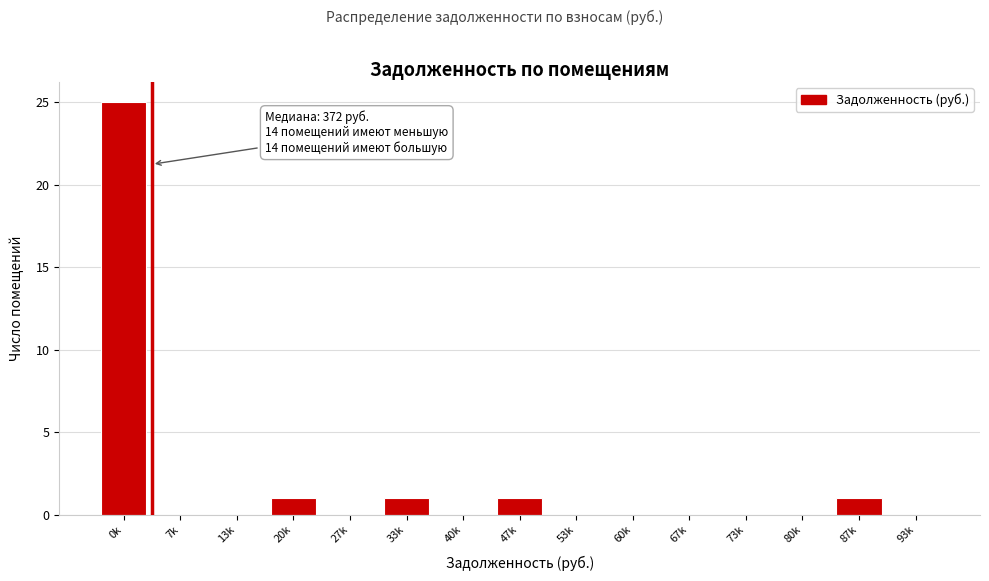

Reading left to right, what are all the values shown in this chart?

0k=25	7k=0	13k=0	20k=1	27k=0	33k=1	40k=0	47k=1	53k=0	60k=0	67k=0	73k=0	80k=0	87k=1	93k=0